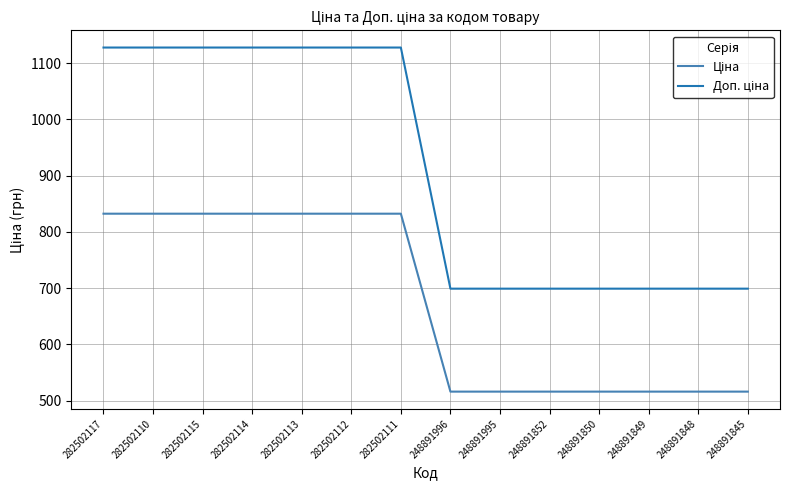

What is the total value across all series at 248891848?

1214.8